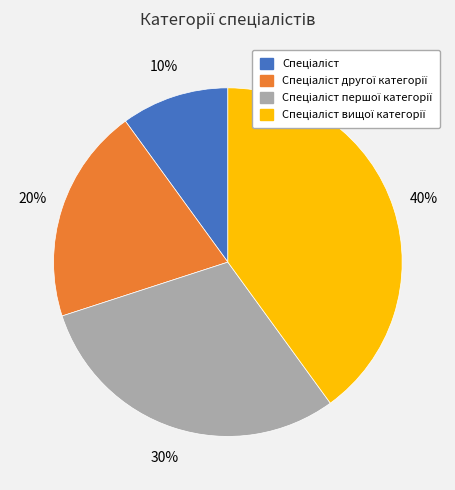

To the nearest percent, what is the difference between the largest and smallest slice percentages?

30%